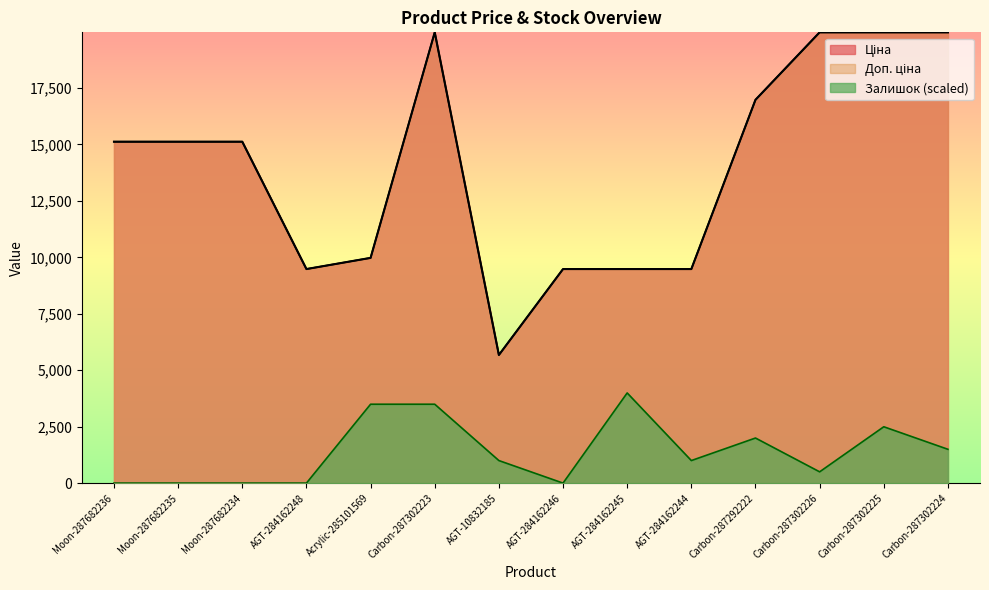

Which series has the largest total across all categories?

Ціна